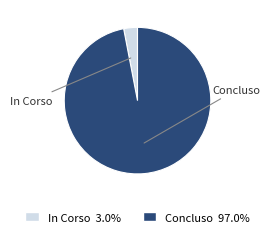

Do In Corso and Concluso together represent more than half of the pie?

Yes